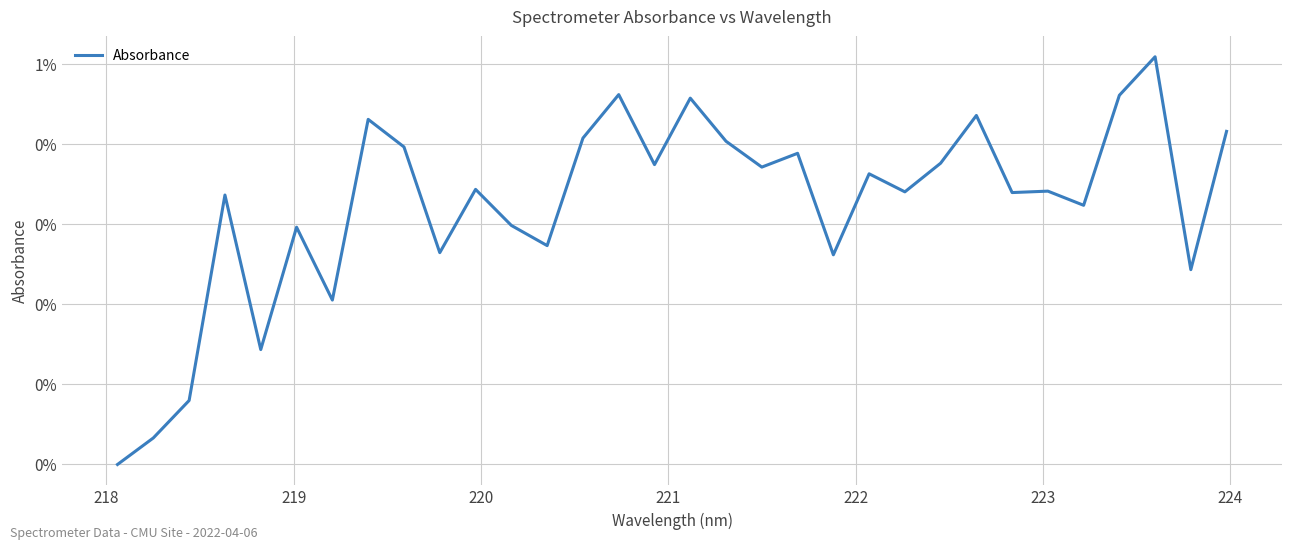

Does the chart have visible grid lines?

Yes